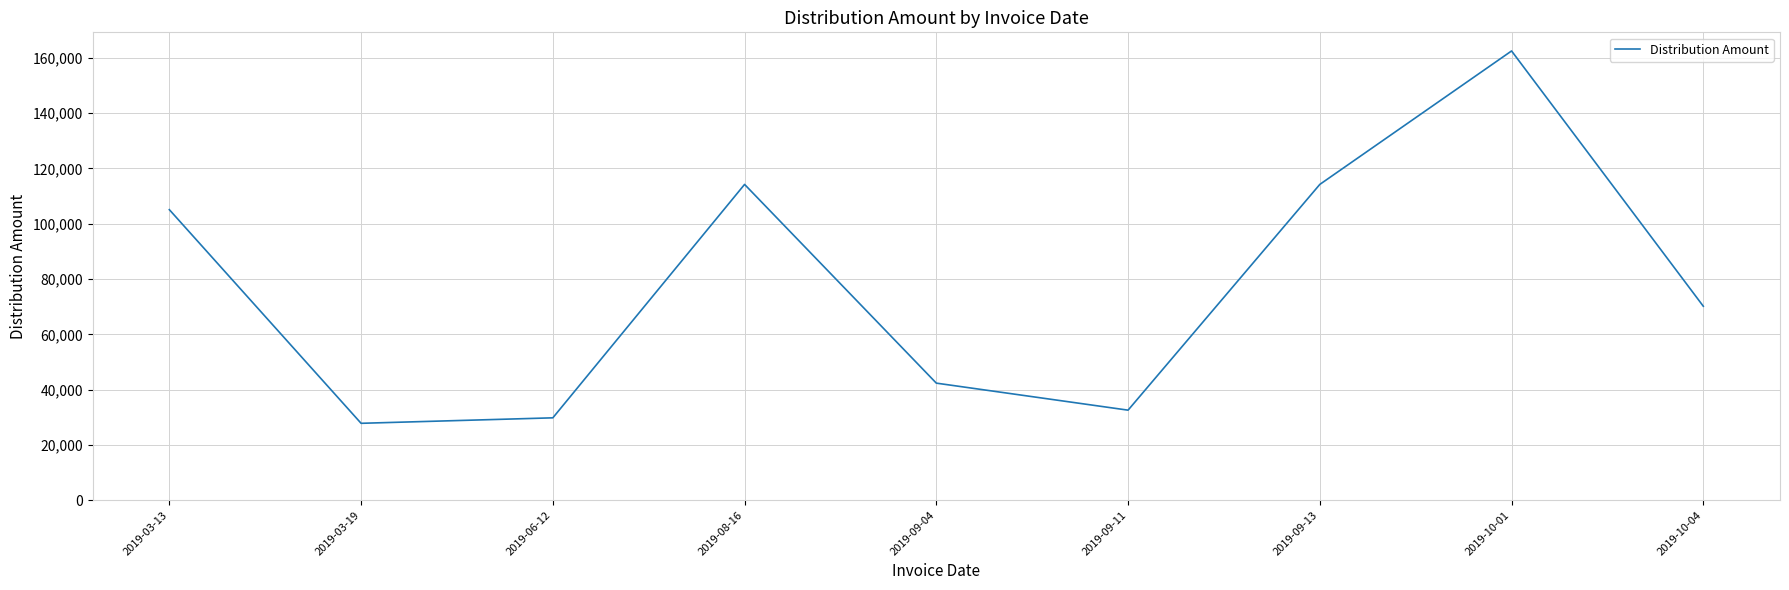

What is the difference between the maximum and second lowest values?

132713.0